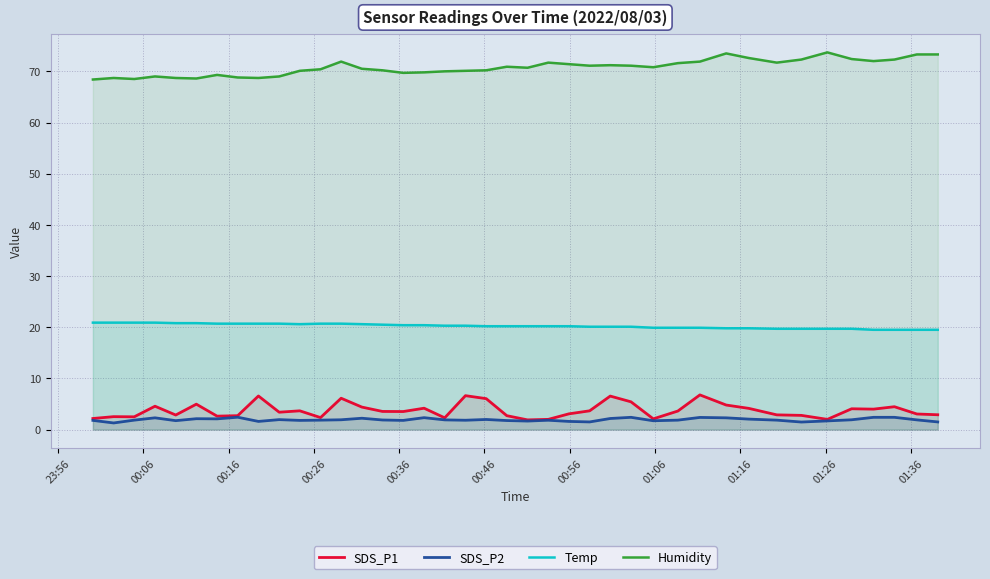

True or false: SDS_P2 and Temp cross at least once.

False